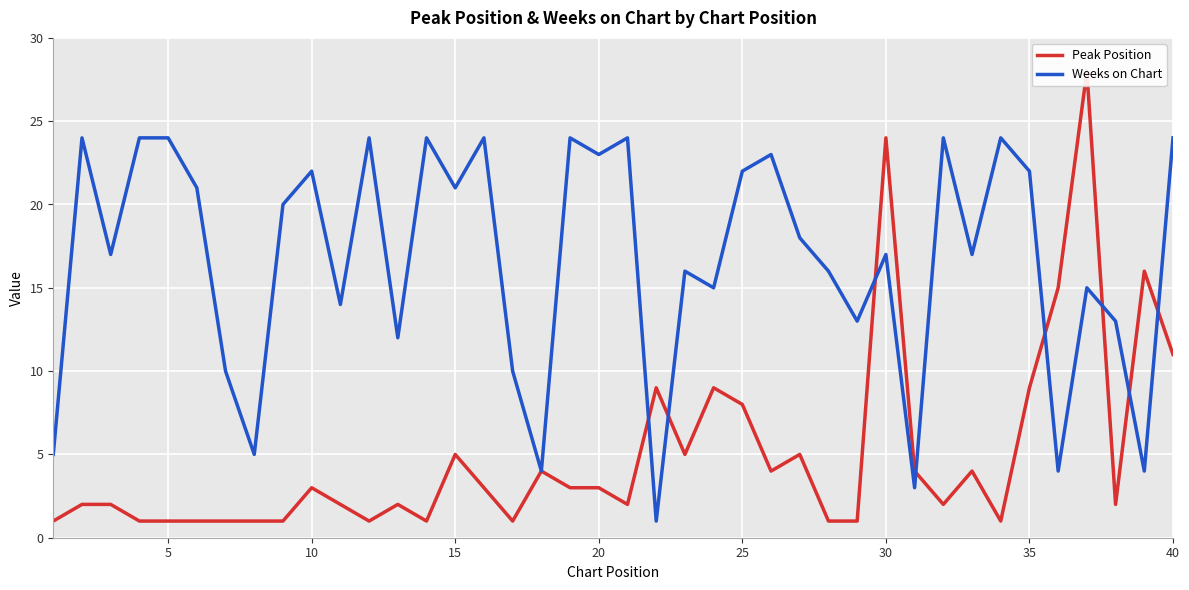

What is the average value of the Peak Position series?

5